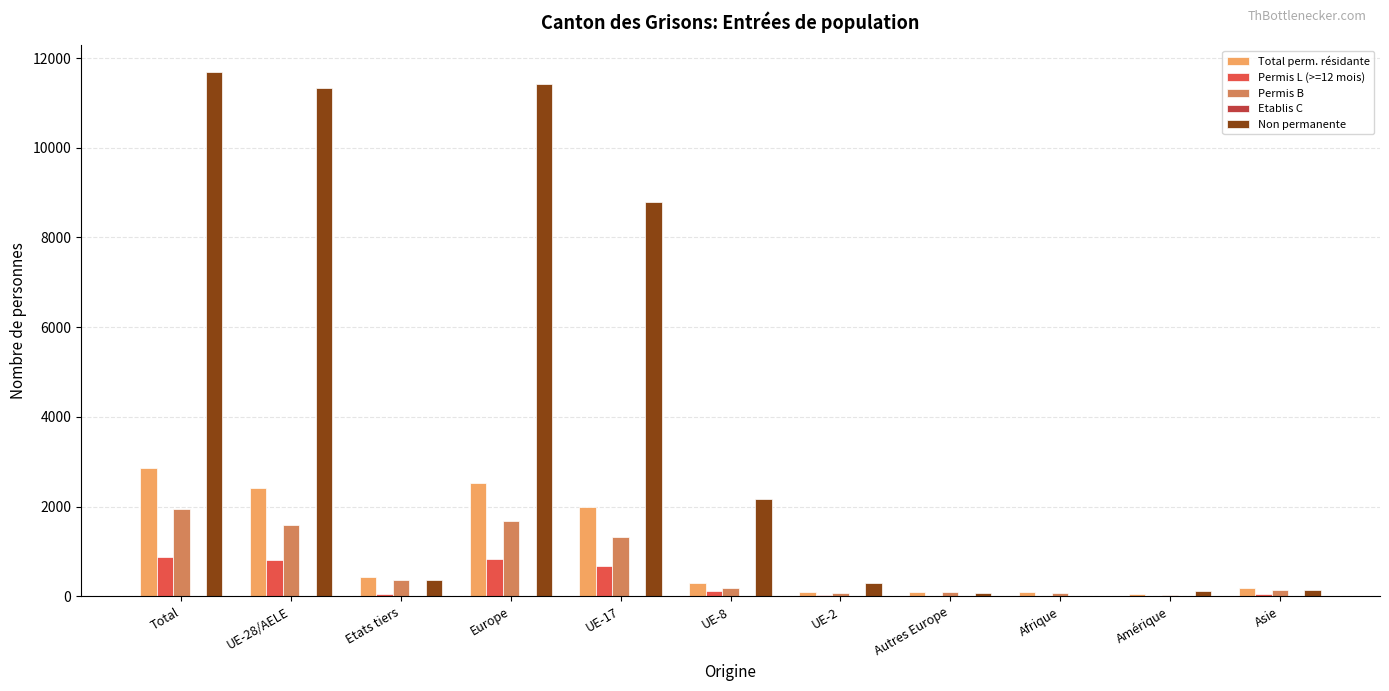

How many data points does each series have?

11